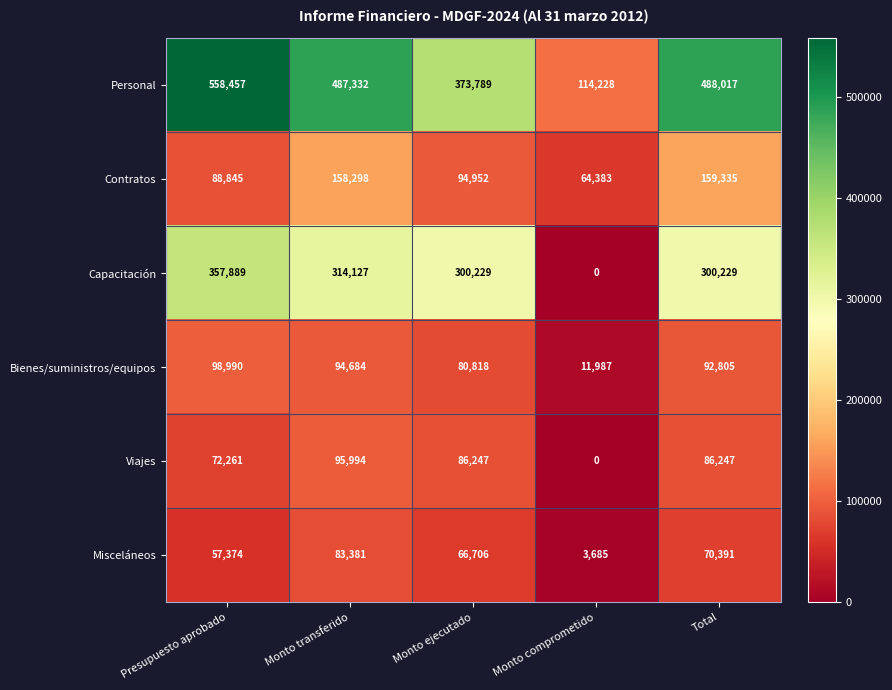

What is the difference between the maximum and second lowest values in the Bienes/suministros/equipos series?

18172